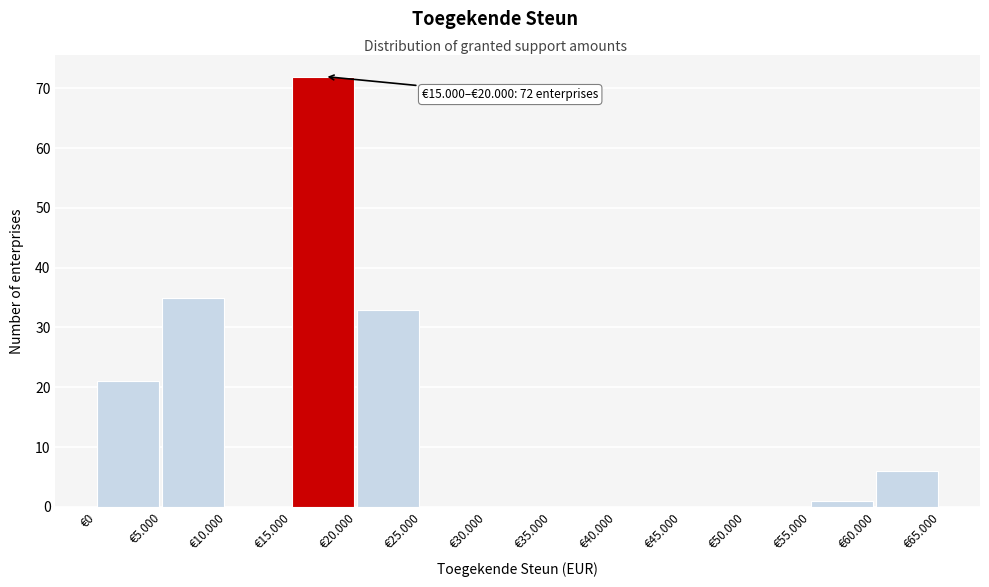

Reading left to right, transcribe all the data shown in this chart.

€0=21	€5.000=35	€10.000=0	€15.000=72	€20.000=33	€25.000=0	€30.000=0	€35.000=0	€40.000=0	€45.000=0	€50.000=0	€55.000=1	€60.000=6